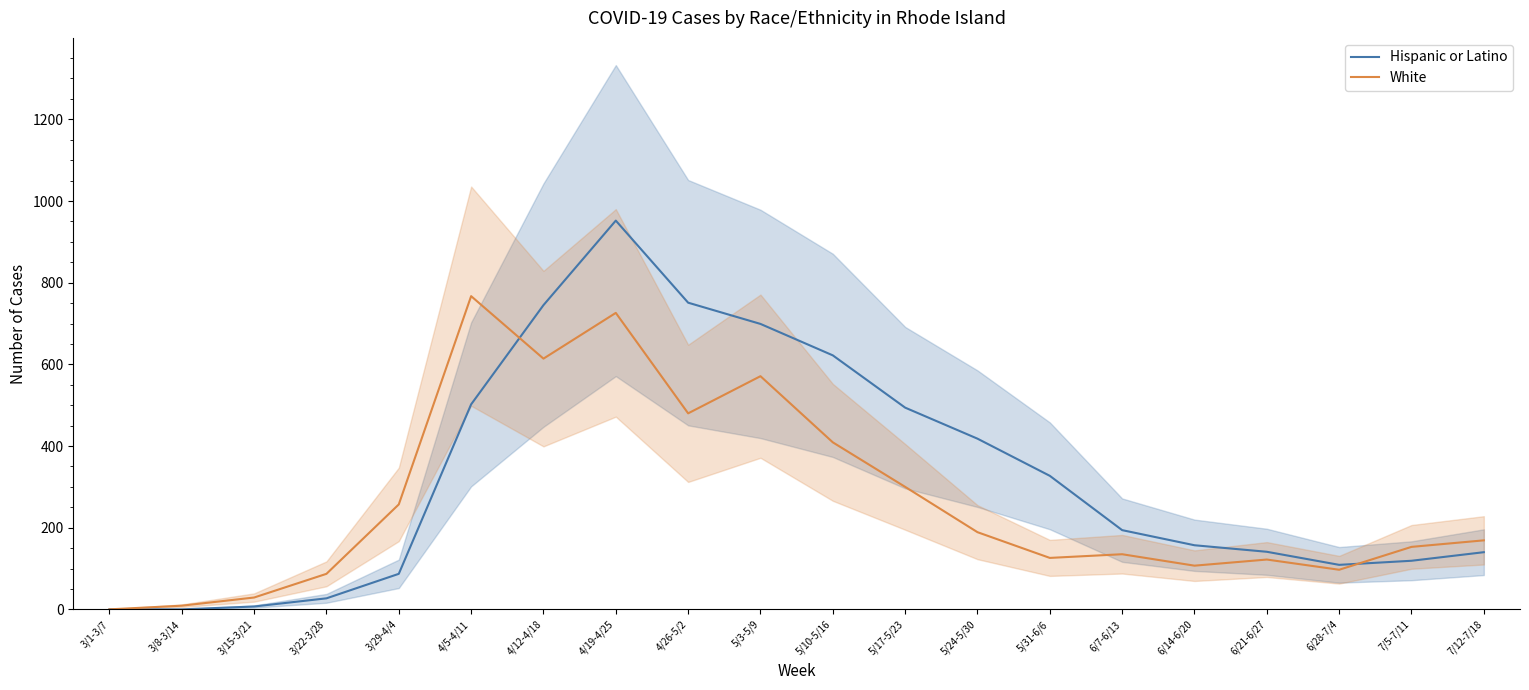

Reading left to right, list all the values displayed in this chart.

Hispanic or Latino: 3/1-3/7=0	3/8-3/14=0	3/15-3/21=7	3/22-3/28=27	3/29-4/4=87	4/5-4/11=502	4/12-4/18=745	4/19-4/25=952	4/26-5/2=751	5/3-5/9=699	5/10-5/16=622	5/17-5/23=494	5/24-5/30=418	5/31-6/6=327	6/7-6/13=194	6/14-6/20=157	6/21-6/27=141	6/28-7/4=109	7/5-7/11=119	7/12-7/18=140
White: 3/1-3/7=0	3/8-3/14=9	3/15-3/21=29	3/22-3/28=87	3/29-4/4=257	4/5-4/11=767	4/12-4/18=614	4/19-4/25=726	4/26-5/2=480	5/3-5/9=571	5/10-5/16=409	5/17-5/23=300	5/24-5/30=189	5/31-6/6=126	6/7-6/13=135	6/14-6/20=107	6/21-6/27=122	6/28-7/4=97	7/5-7/11=153	7/12-7/18=169